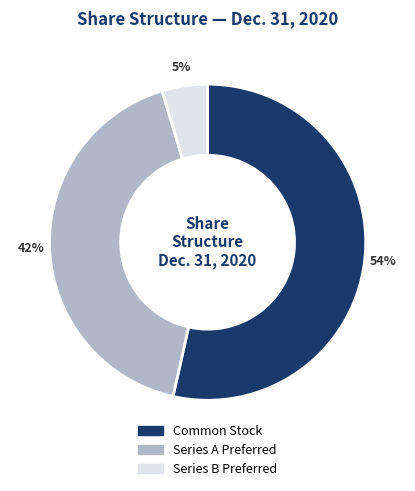

Is it true that Common Stock is 54% of the pie?

True